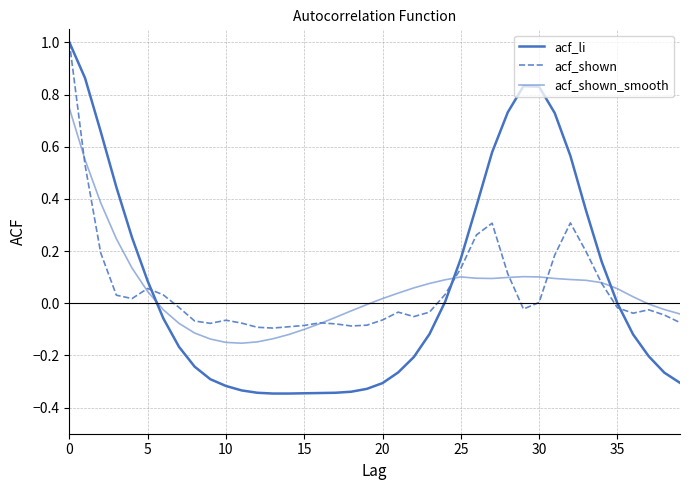

What is the sum of all acf_li values?

2.7